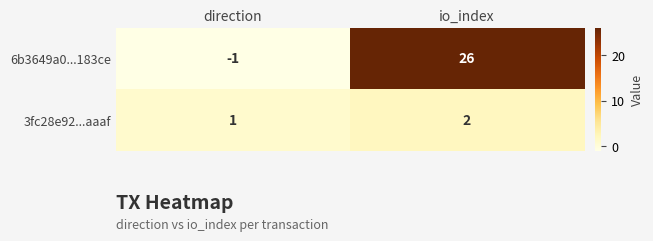

Between direction and io_index, which series saw the biggest shift?

6b3649a0...183ce